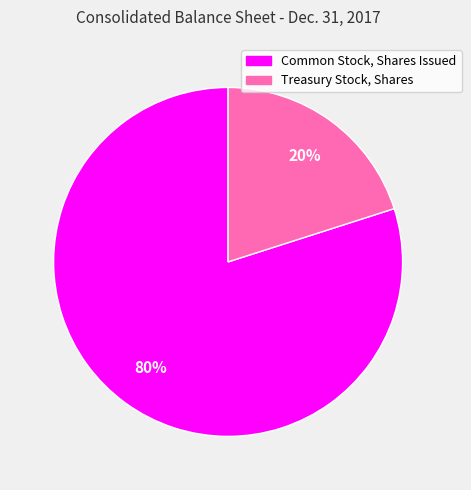

Which has a higher value, Common Stock, Shares Issued or Treasury Stock, Shares?

Common Stock, Shares Issued